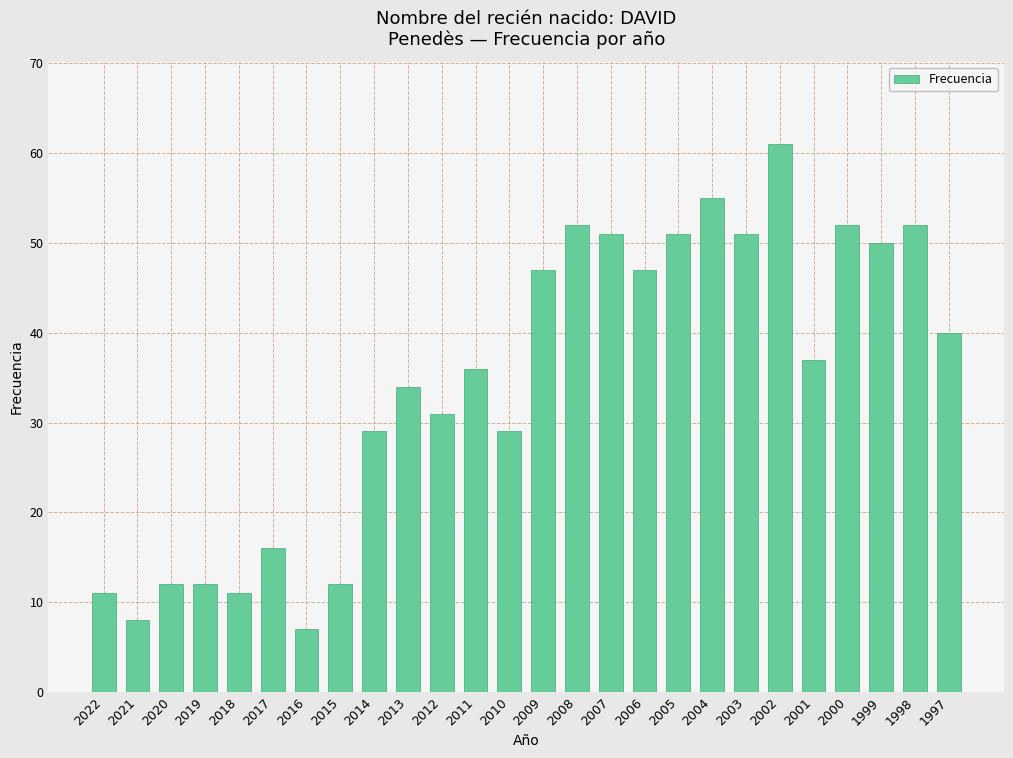

The chart shows a value of 8 at 2021. True or false?

True